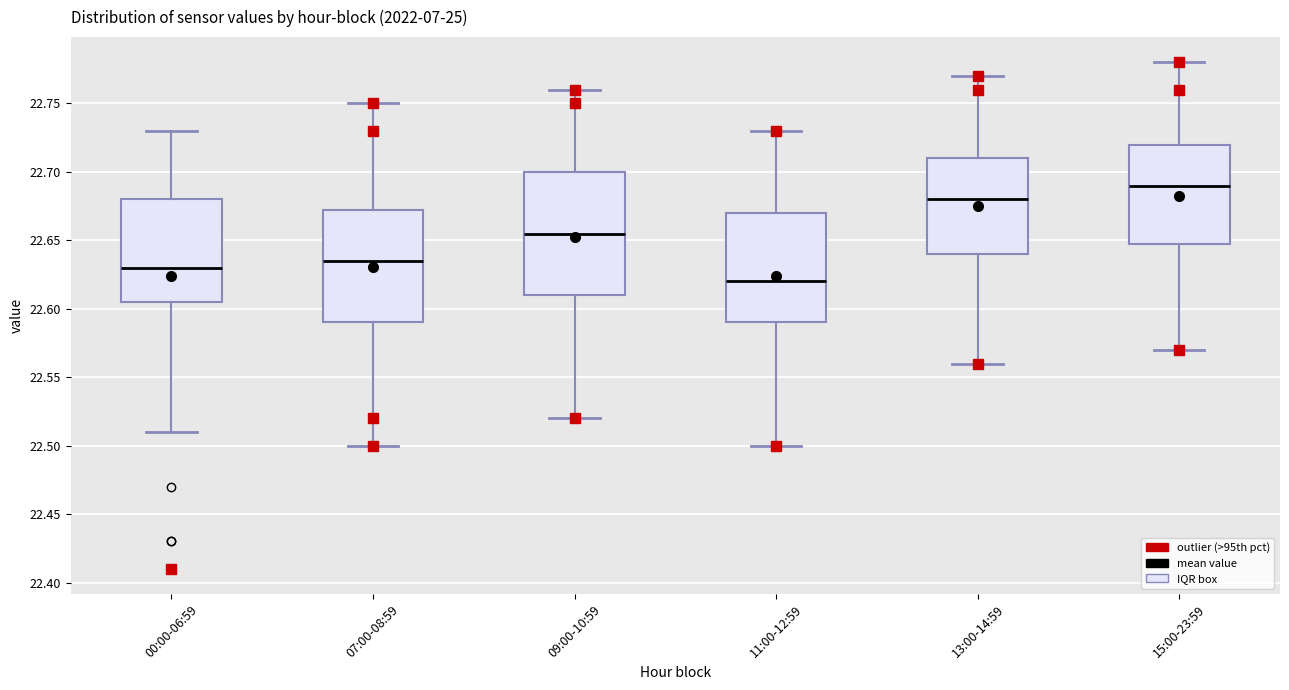

Which box is the tallest, from its lower edge to its upper edge?

09:00-10:59